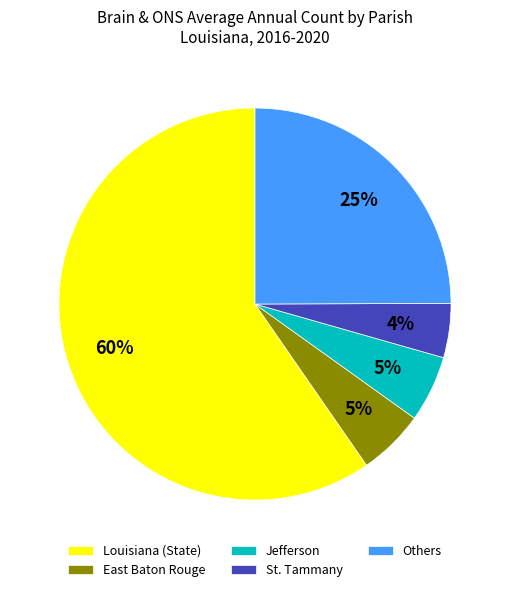

Between St. Tammany and Others, which is larger?

Others